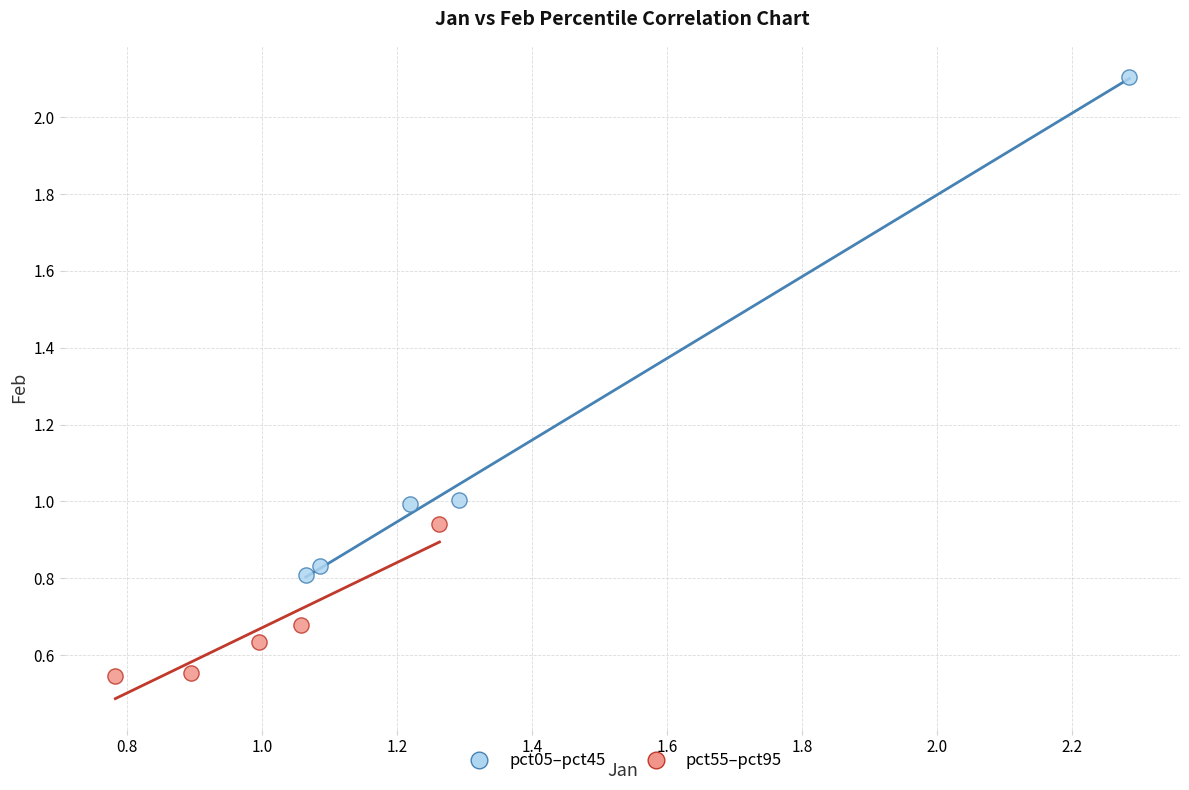

Which series has the largest Y range (max minus min)?

pct05–pct45